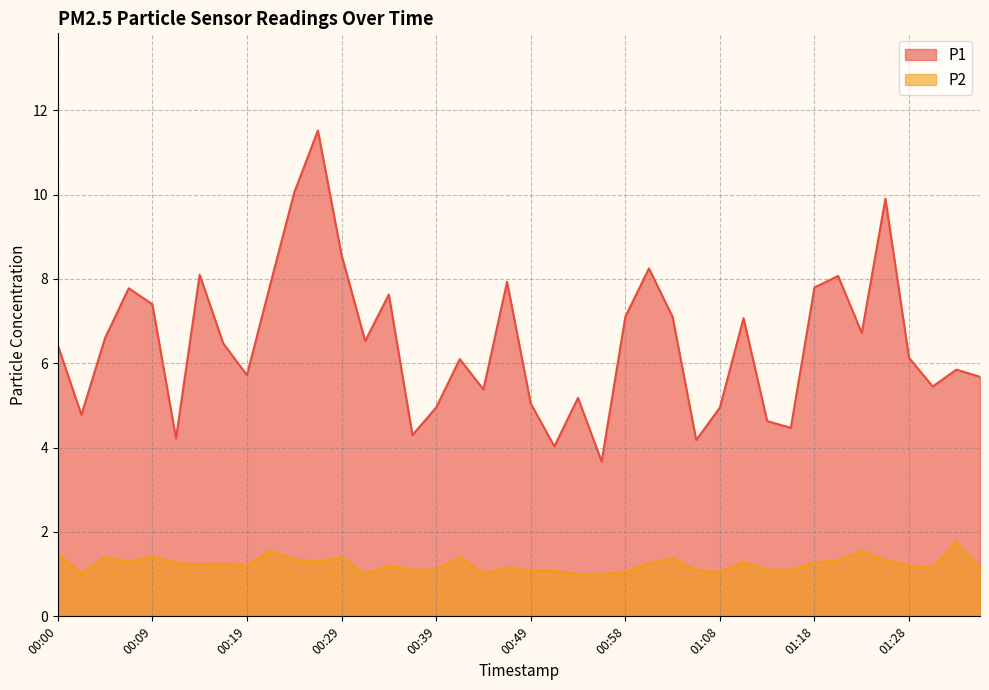

Where is P1 nearest to the value 7?

01:11